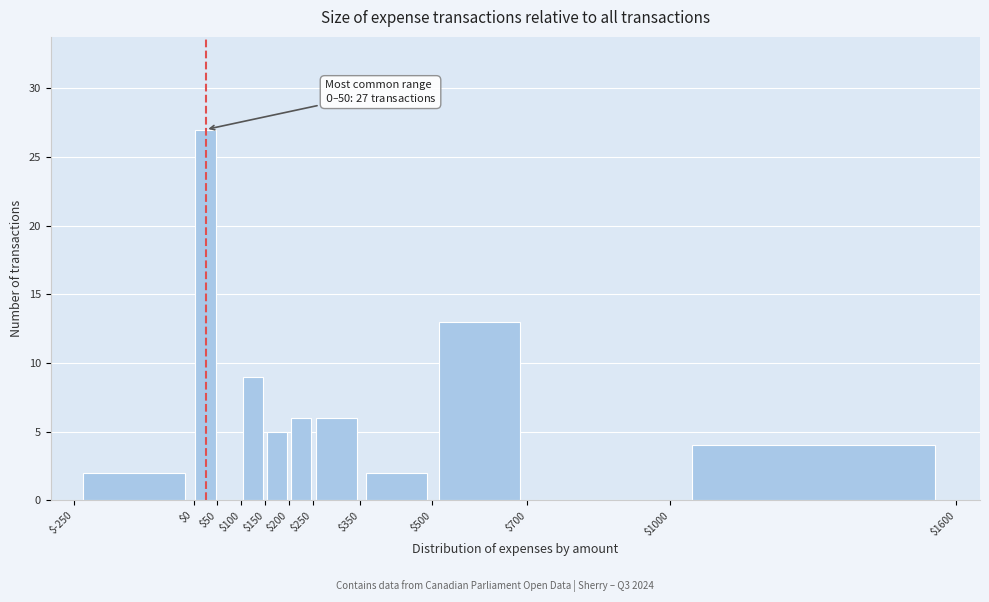

Which range on the x-axis has the tallest bar?

$0 to $50